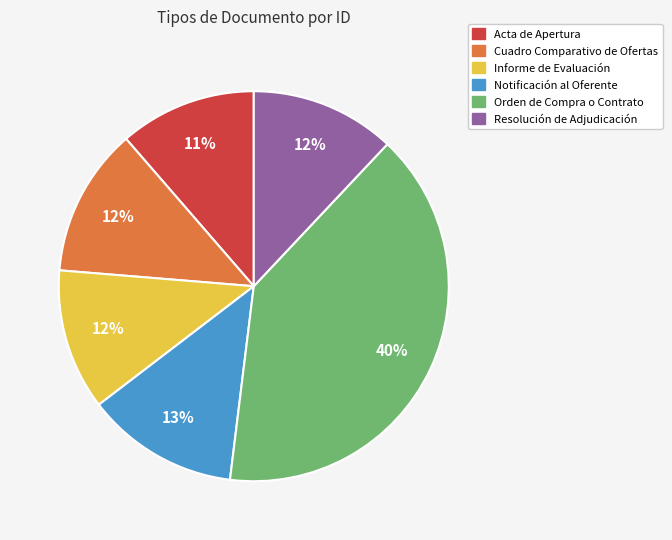

How many slices are in this pie chart?

6